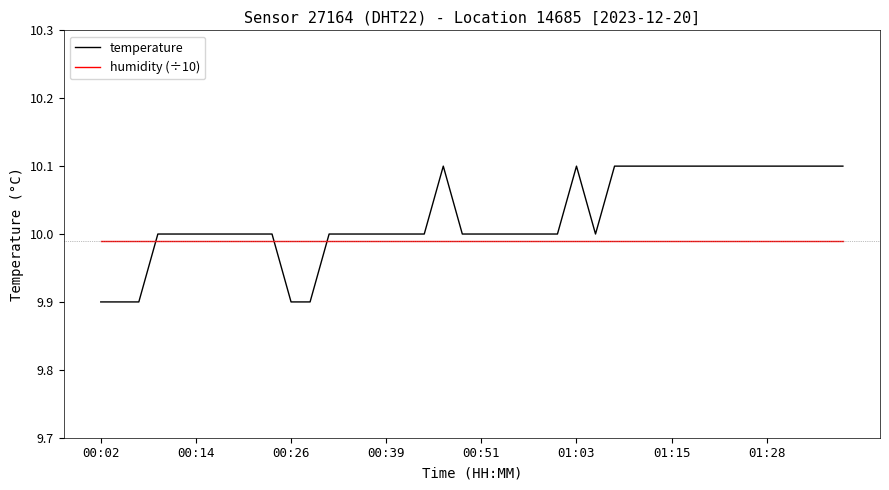

How many times do temperature and humidity (÷10) cross each other?

3